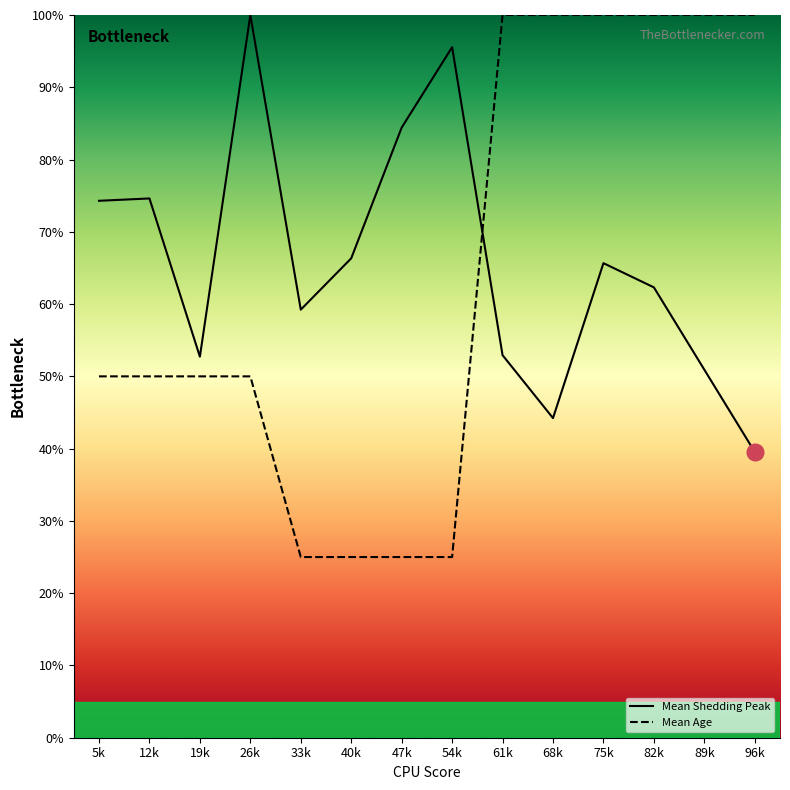

What is the lowest value of the Mean Shedding Peak series?

39.5